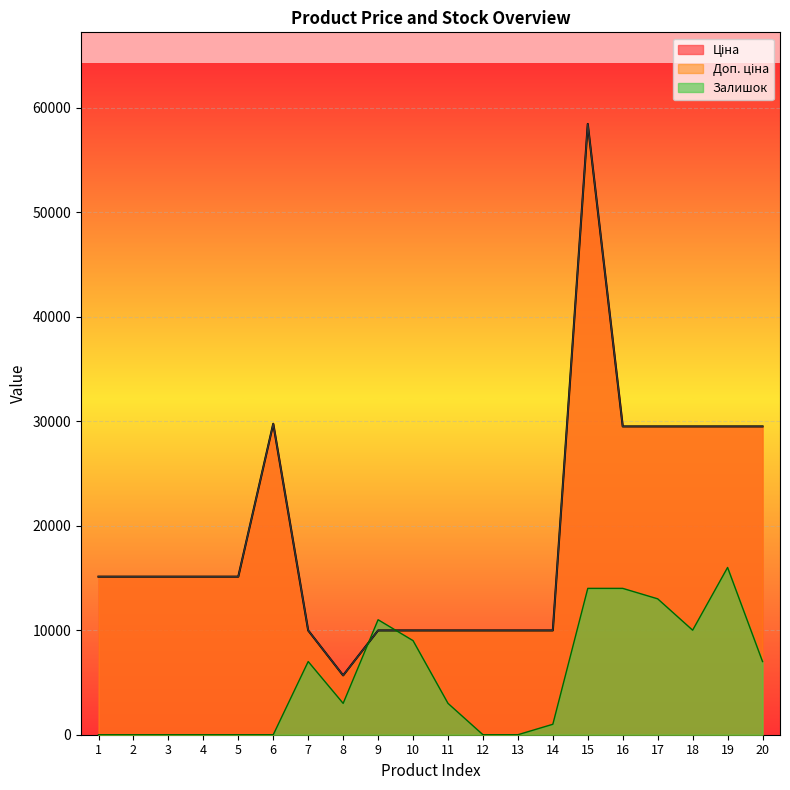

Reading right to left, what are all the values shown in this chart?

Ціна: 20=29491.5	19=29491.5	18=29491.5	17=29491.5	16=29491.5	15=58426.5	14=9975.0	13=9975.0	12=9975.0	11=9975.0	10=9975.0	9=9975.0	8=5673.8	7=9975.0	6=29747.2	5=15120.0	4=15120.0	3=15120.0	2=15120.0	1=15120.0
Доп. ціна: 20=29491.5	19=29491.5	18=29491.5	17=29491.5	16=29491.5	15=58426.5	14=9975.0	13=9975.0	12=9975.0	11=9975.0	10=9975.0	9=9975.0	8=5673.8	7=9975.0	6=29747.2	5=15120.0	4=15120.0	3=15120.0	2=15120.0	1=15120.0
Залишок: 20=7000.0	19=16000.0	18=10000.0	17=13000.0	16=14000.0	15=14000.0	14=1000.0	13=0.0	12=0.0	11=3000.0	10=9000.0	9=11000.0	8=3000.0	7=7000.0	6=0.0	5=0.0	4=0.0	3=0.0	2=0.0	1=0.0